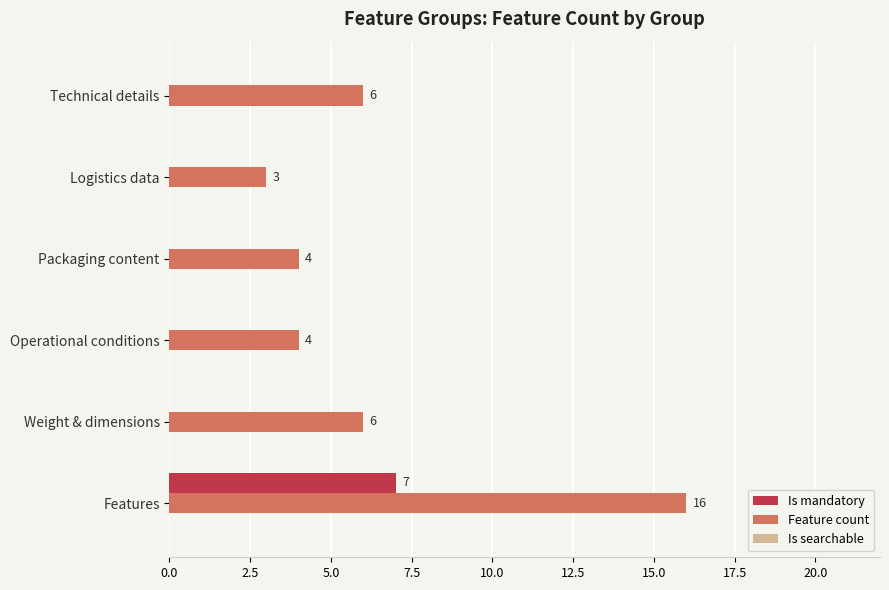

What is the approximate value of Feature count at Logistics data, to the nearest 5?

5